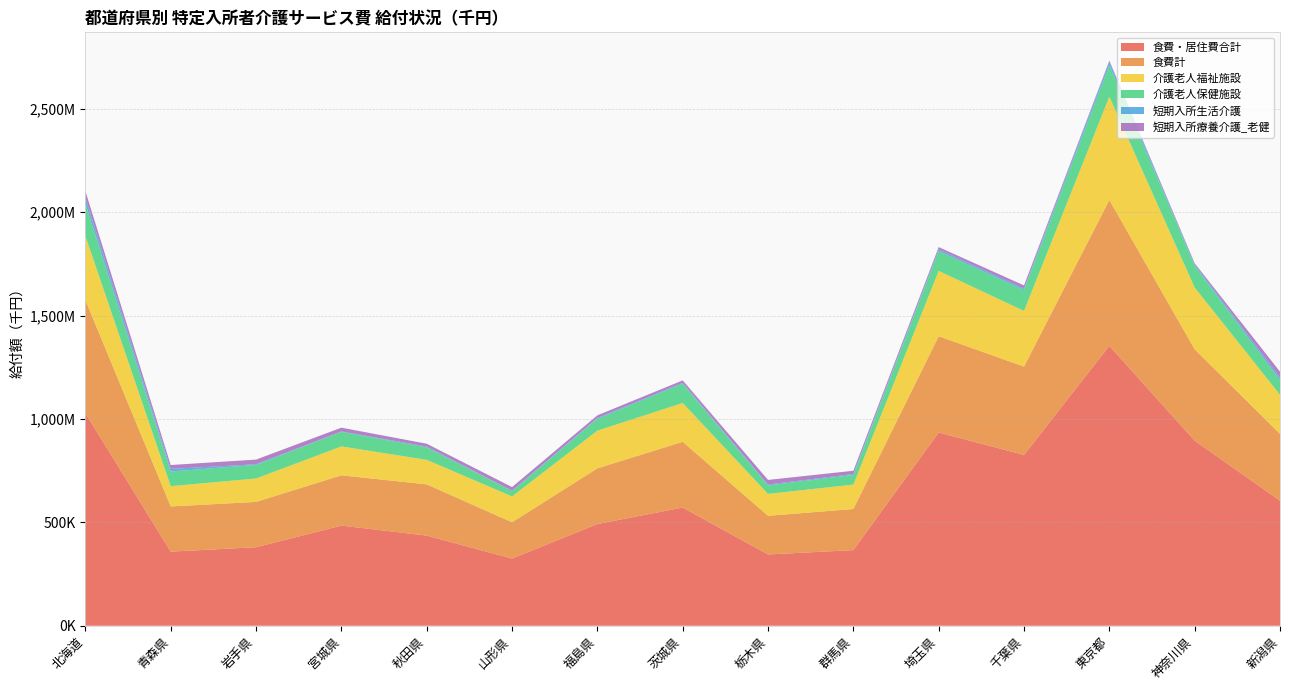

Reading left to right, extract all data points from this chart.

食費・居住費合計: 北海道=1027919.9	青森県=358512.8	岩手県=379672.9	宮城県=484307.2	秋田県=435971.4	山形県=324903.9	福島県=491950.6	茨城県=571729.7	栃木県=344720.5	群馬県=365926.6	埼玉県=934626.0	千葉県=826277.7	東京都=1353903.2	神奈川県=895315.1	新潟県=604892.1
食費計: 北海道=547165.8	青森県=218610.4	岩手県=219258.1	宮城県=243307.5	秋田県=247811.5	山形県=175600.0	福島県=269204.6	茨城県=317932.3	栃木県=186992.1	群馬県=198689.9	埼玉県=465711.4	千葉県=427206.7	東京都=705547.5	神奈川県=441734.9	新潟県=323306.7
介護老人福祉施設: 北海道=309838.4	青森県=97955.7	岩手県=113267.0	宮城県=139683.5	秋田県=118685.2	山形県=125040.2	福島県=182396.2	茨城県=187855.5	栃木県=106036.0	群馬県=118089.0	埼玉県=316052.0	千葉県=269331.0	東京都=499683.9	神奈川県=298946.3	新潟県=189119.5
介護老人保健施設: 北海道=156634.9	青森県=70819.6	岩手県=65757.0	宮城県=70272.6	秋田県=60298.3	山形県=26166.0	福島県=57398.6	茨城県=93060.3	栃木県=40883.9	群馬県=46883.3	埼玉県=95126.2	千葉県=100627.3	東京都=151490.8	神奈川県=105652.7	新潟県=69799.9
短期入所生活介護: 北海道=28606.9	青森県=12718.2	岩手県=3065.7	宮城県=2239.2	秋田県=3759.8	山形県=1199.9	福島県=4334.2	茨城県=4613.0	栃木県=4039.8	群馬県=4533.1	埼玉県=8703.2	千葉県=7563.7	東京都=17561.8	神奈川県=6041.7	新潟県=13167.2
短期入所療養介護_老健: 北海道=31672.5	青森県=18810.3	岩手県=22665.7	宮城県=18262.0	秋田県=13803.4	山形県=17747.7	福島県=12380.1	茨城県=11576.9	栃木県=22623.9	群馬県=15461.3	埼玉県=11298.4	千葉県=15076.2	東京都=5459.3	神奈川県=5705.2	新潟県=28717.7